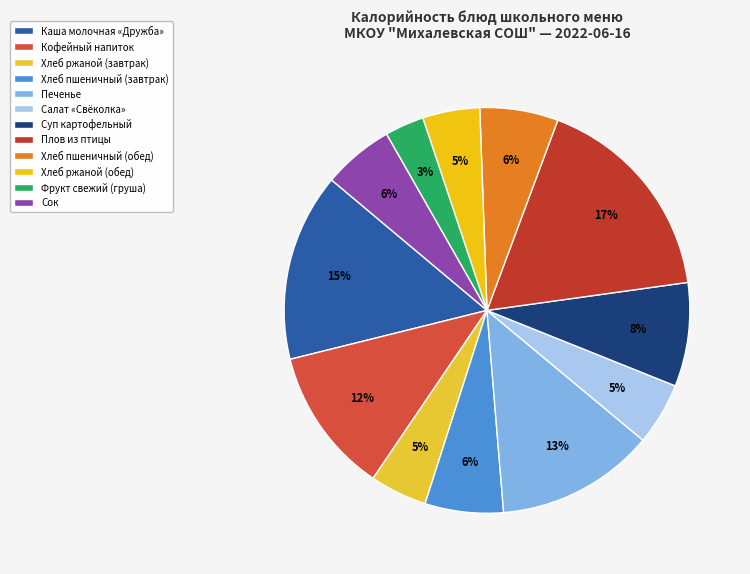

To the nearest percent, what portion does Хлеб пшеничный (обед) represent?

6%